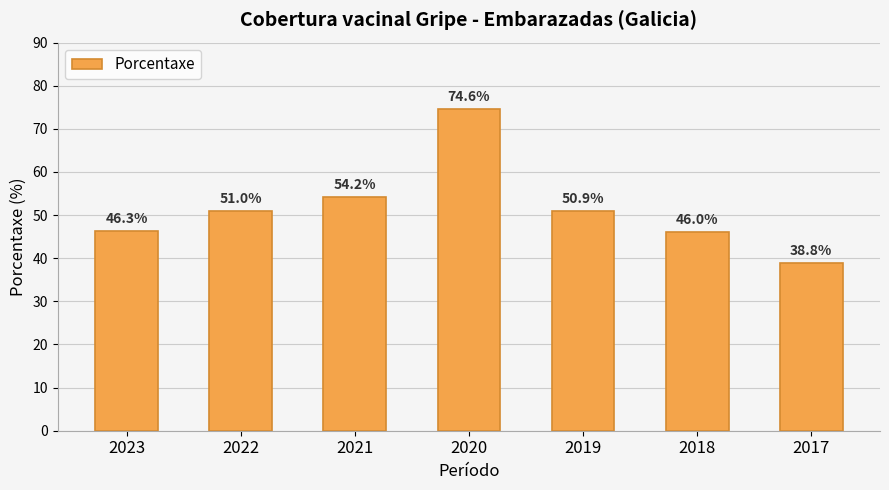

Approximately how many times larger is the value at 2023 compared to 2019?

0.9